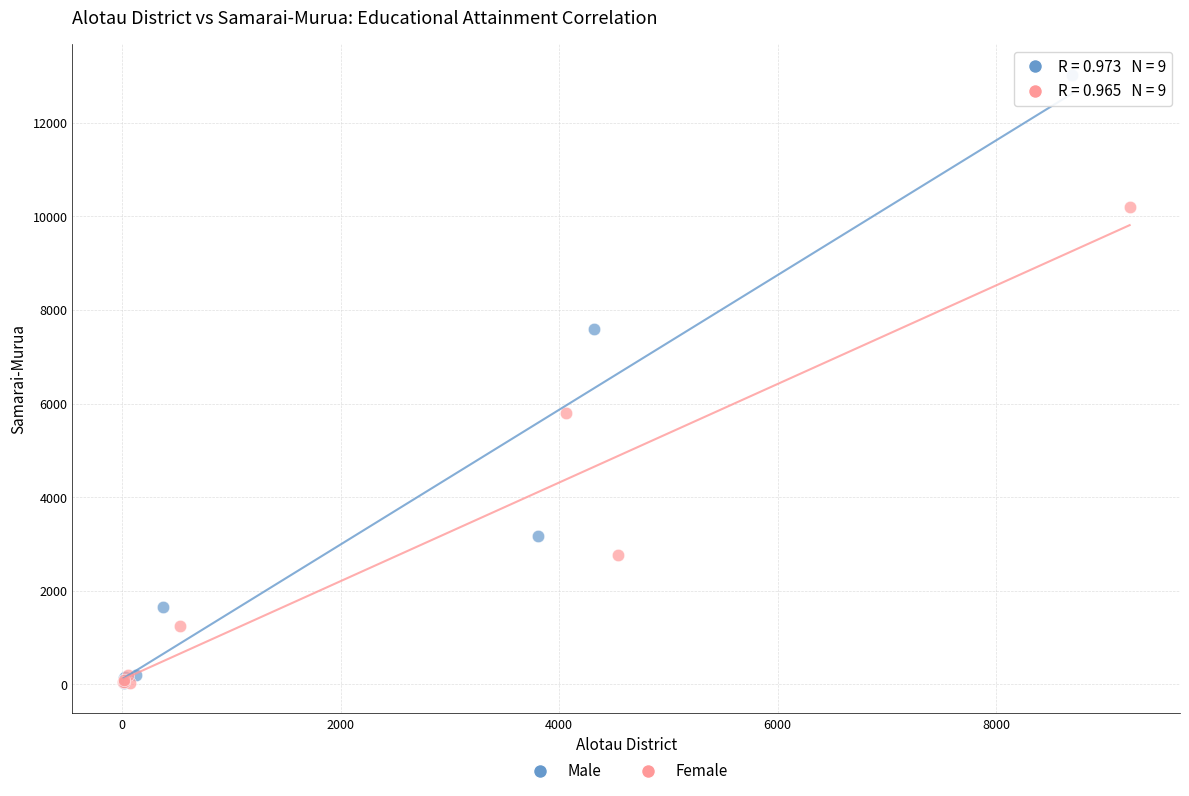

Which series reaches the maximum Y coordinate?

Male